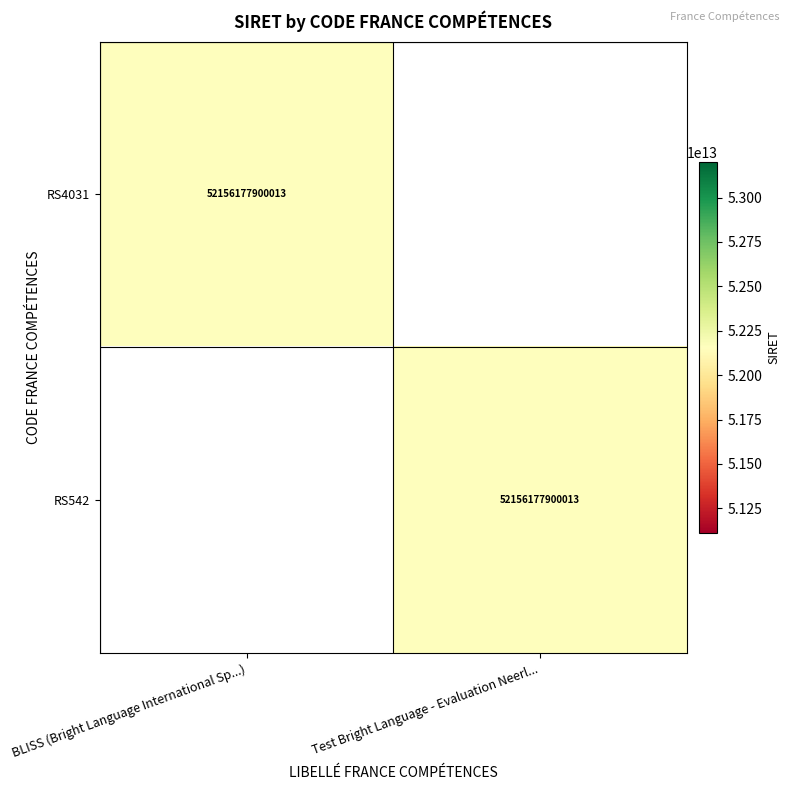

The RS542 series shows 90878195714369 at Test Bright Language - Evaluation Neerl.... True or false?

False